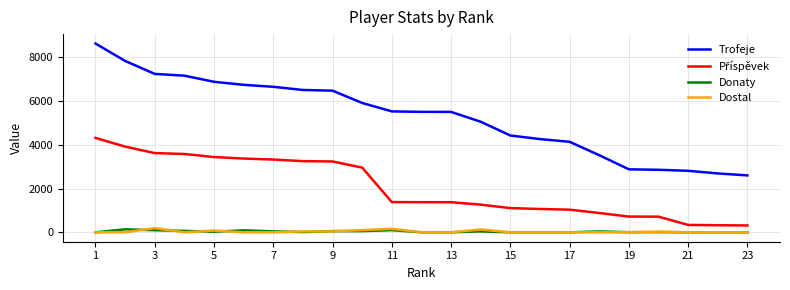

True or false: Trofeje and Donaty cross at least once.

False